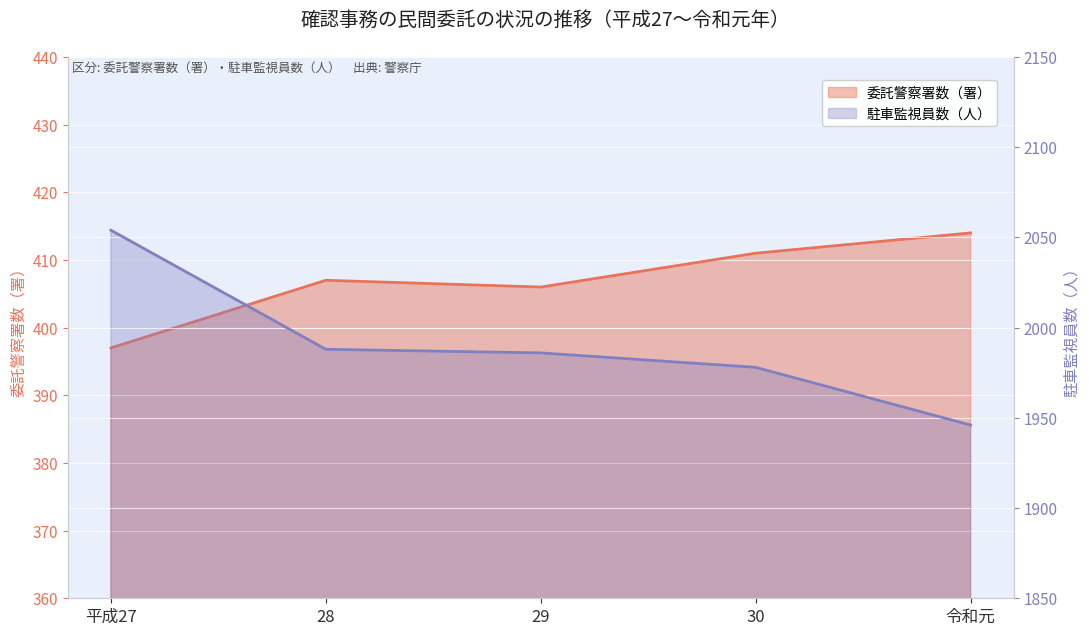

At which label is 委託警察署数（署） closest to 405?

29